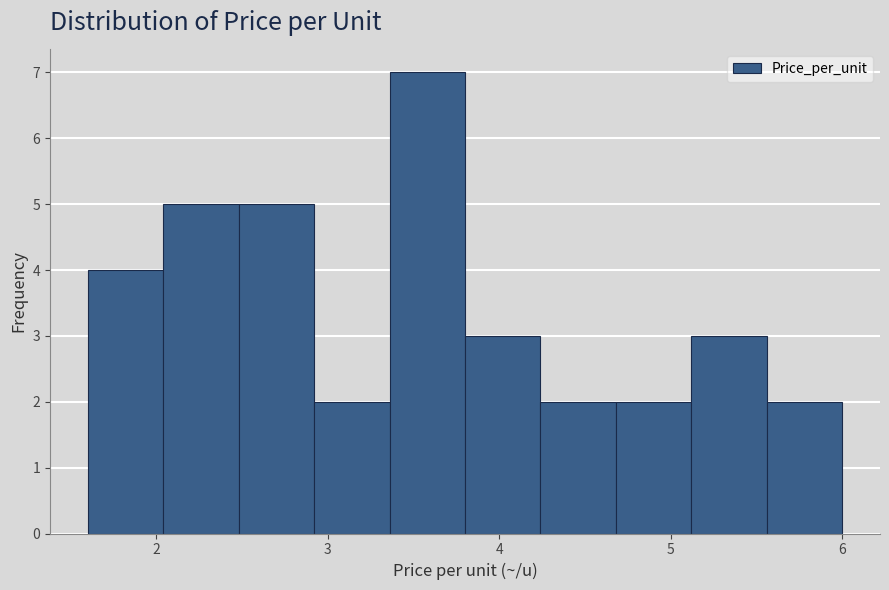

Which range on the x-axis has the tallest bar?

3.36 to 3.80